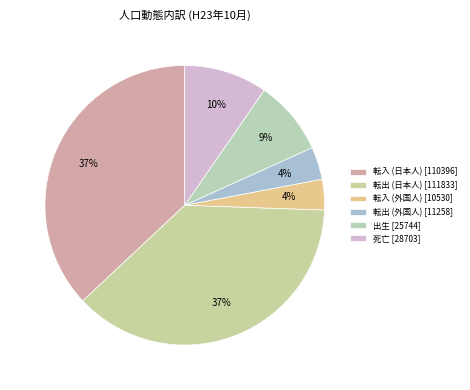

Which has a higher value, 転入 (外国人) or 出生?

出生